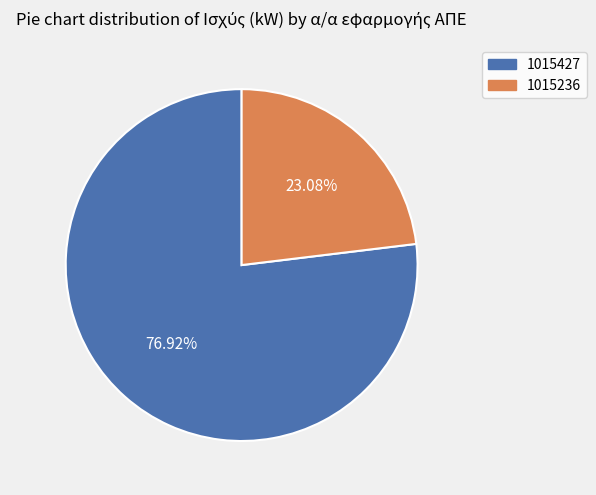

True or false: 1015236 accounts for 23% of the total.

True